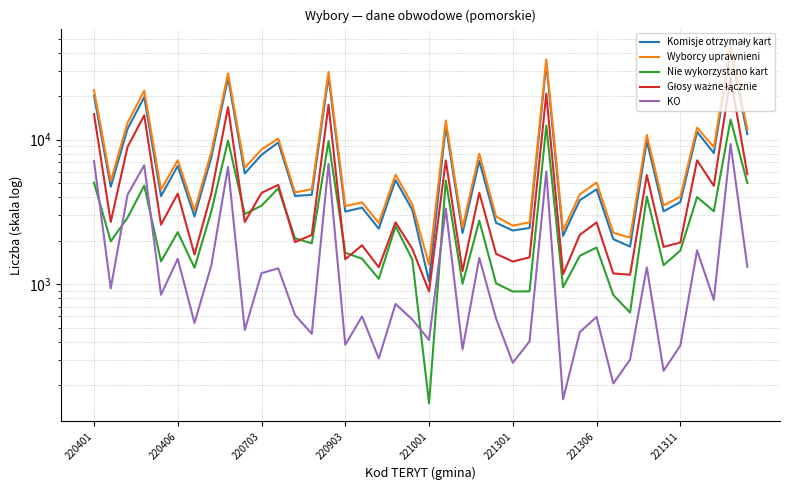

True or false: Wyborcy uprawnieni and KO cross at least once.

False